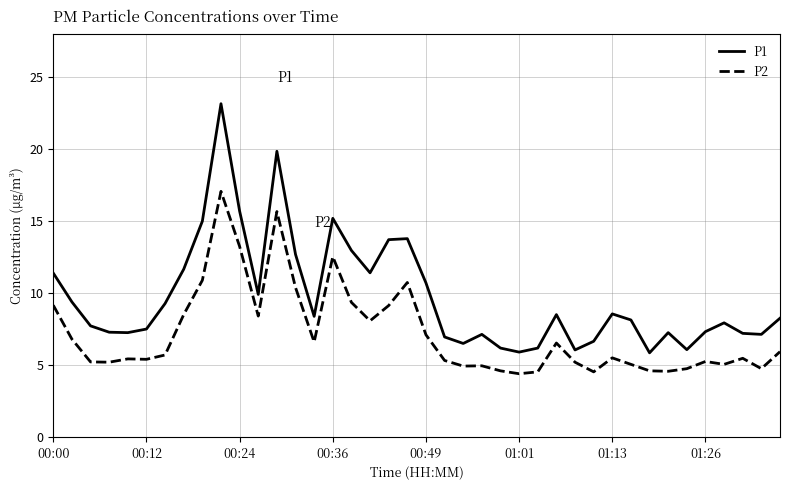

True or false: P1 and P2 cross at least once.

False